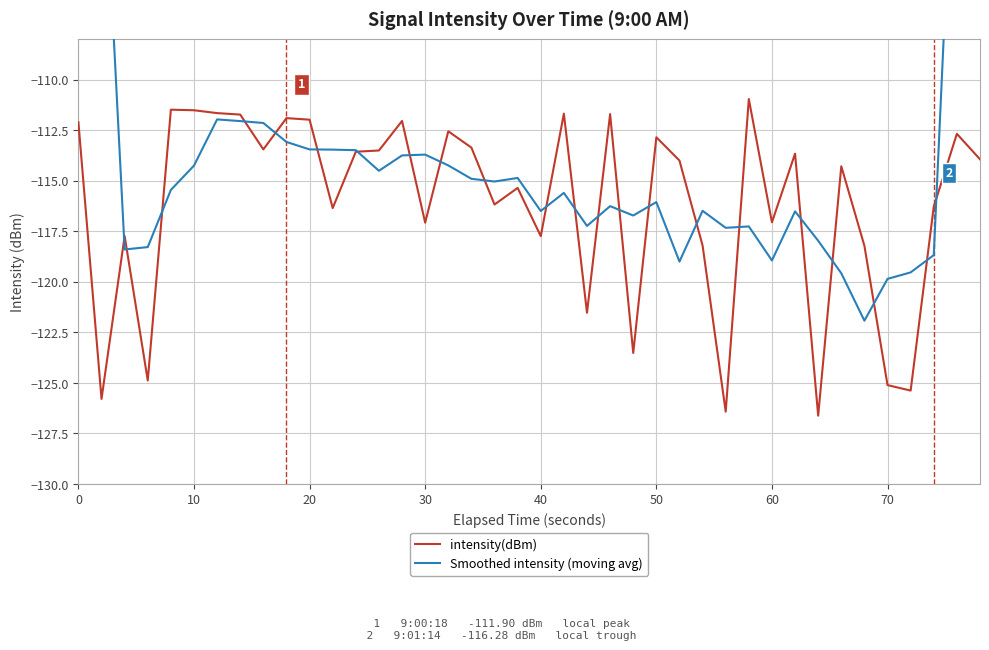

What is the greatest value displayed?

-68.6